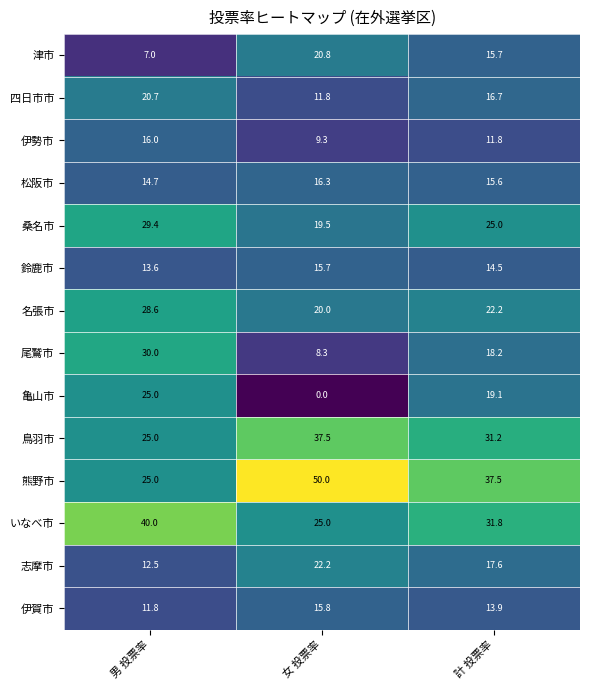

Which label corresponds to the largest value in the chart?

女 投票率